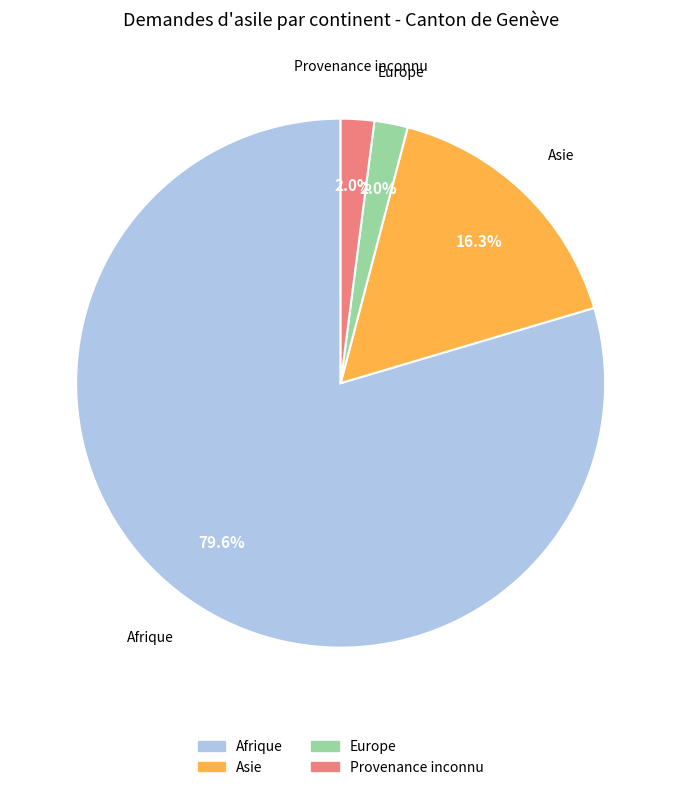

Does any single category account for the majority?

Yes